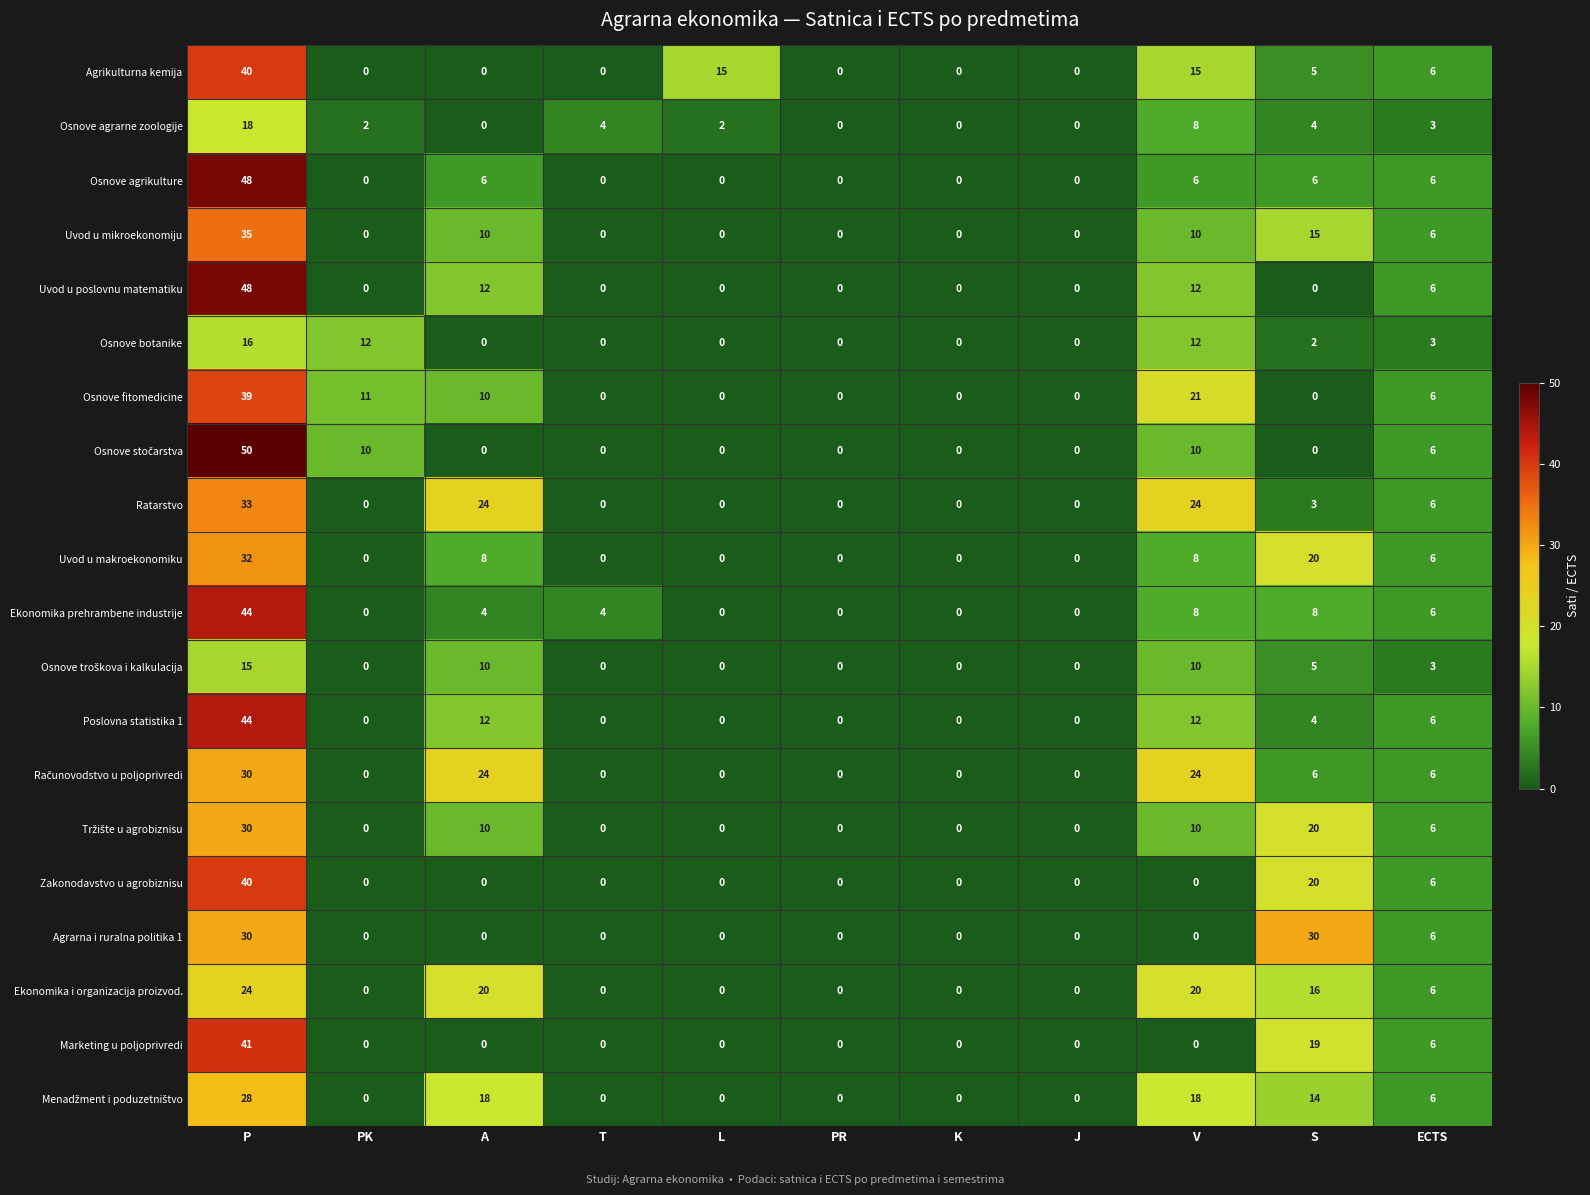

What value does the Ekonomika prehrambene industrije series have at A?

4